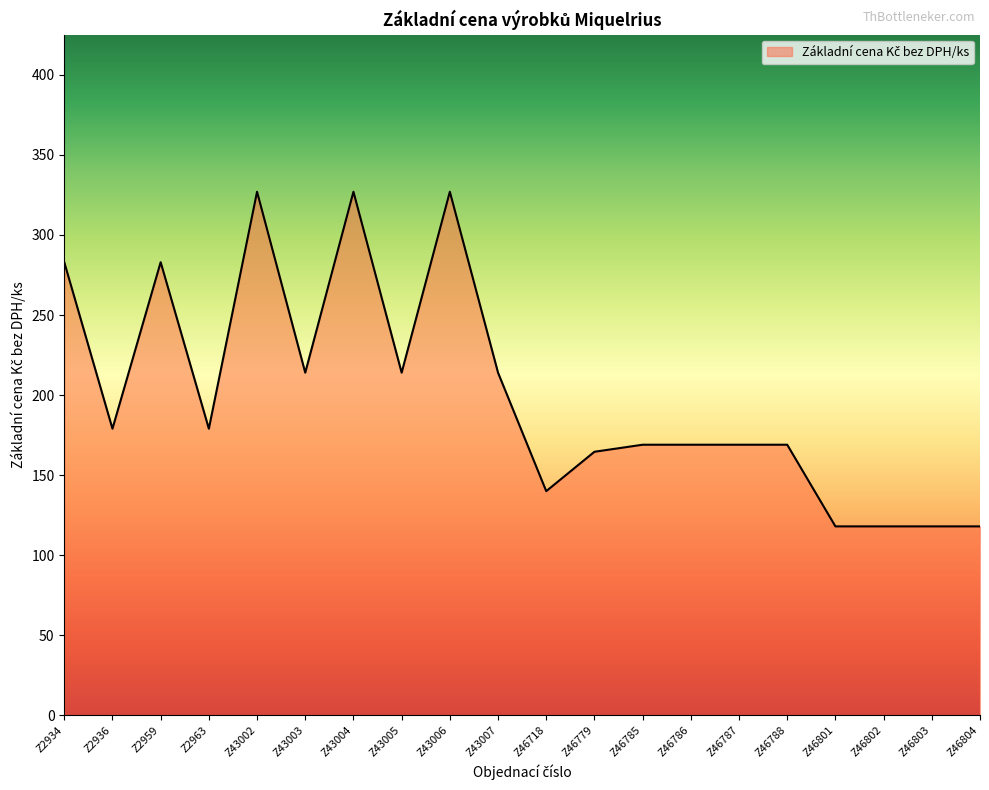

What is the difference between the maximum and minimum values?

209.0